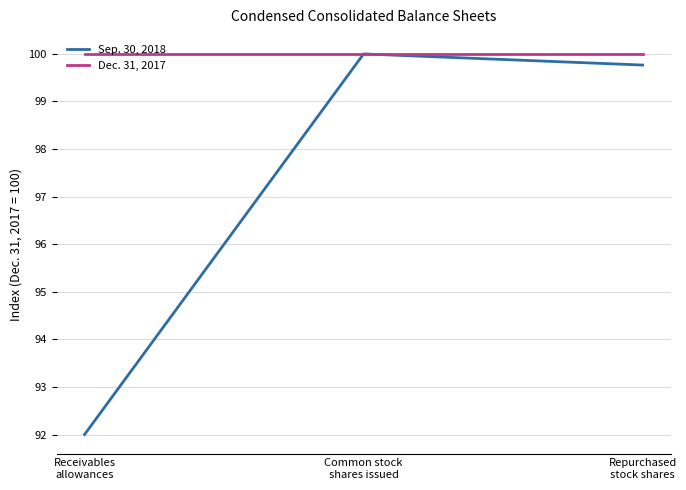

True or false: Dec. 31, 2017 has a value of 145.3 at Receivables
allowances.

False